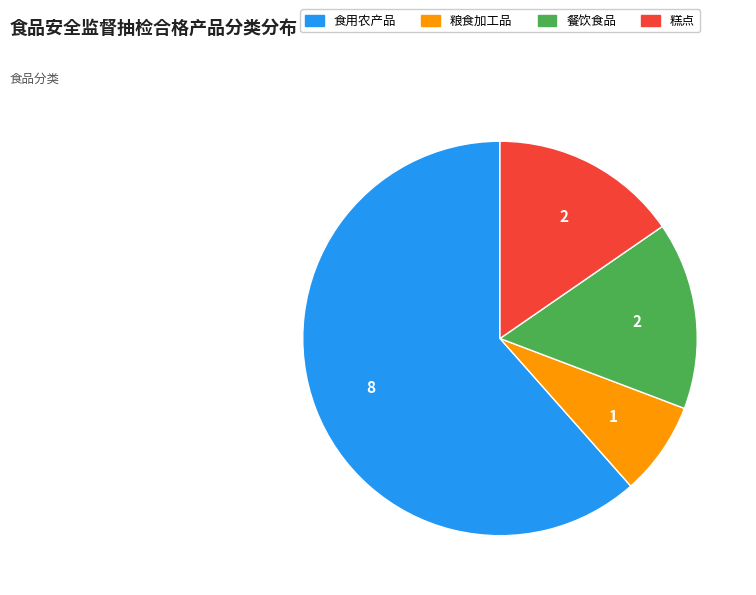

Which slice is the largest?

食用农产品